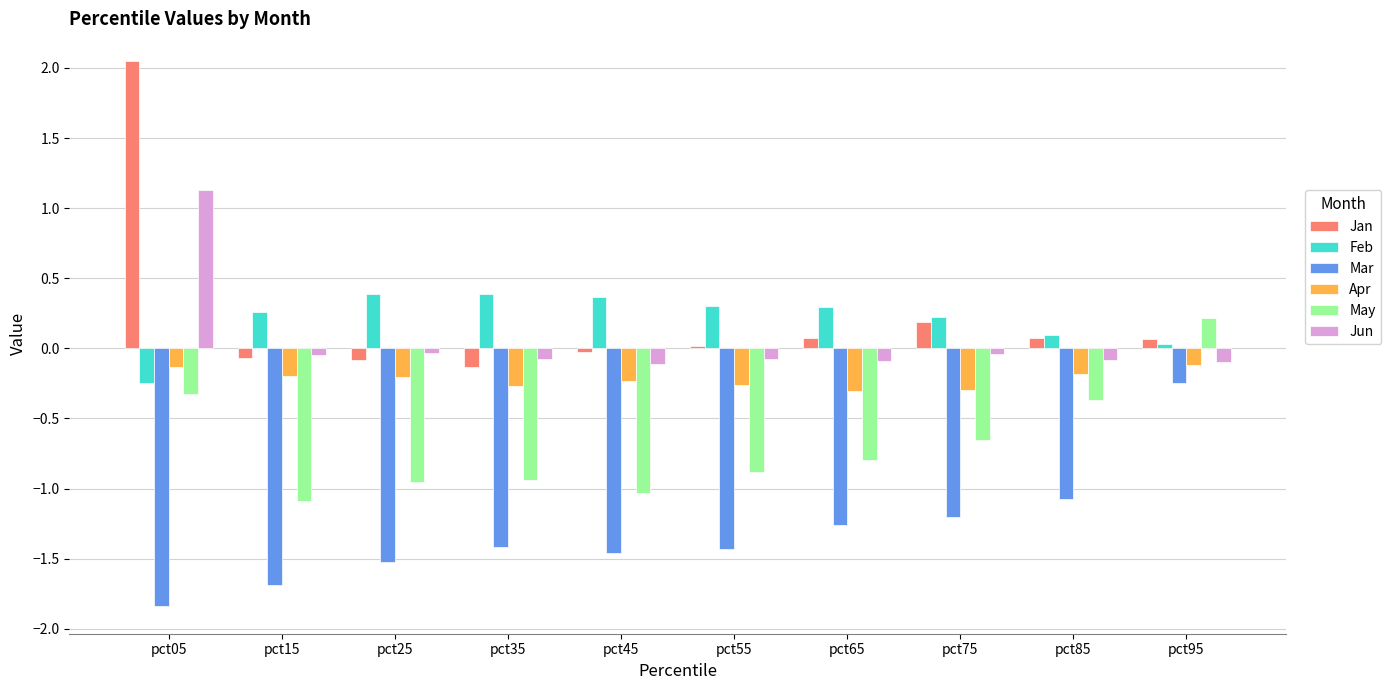

What is the minimum value shown in the chart?

-1.8